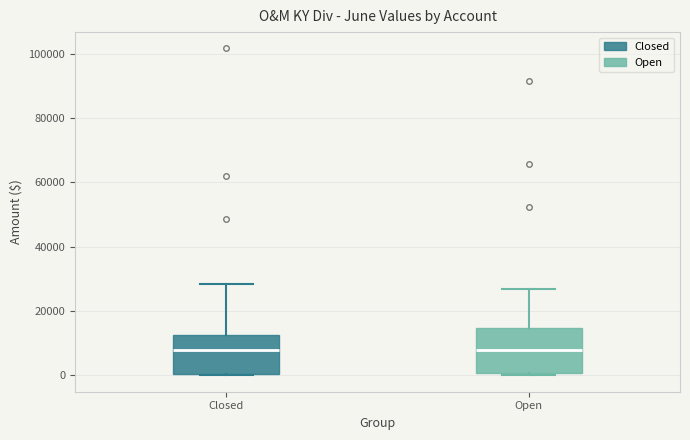

Reading left to right, transcribe this box plot: for each box, give where its median line is, the range the box spans, and where its two whiskers end, as read against the y-axis. The values are not printed on the chart, so give them approximately, as read against the axis.

Closed: median 8000, box 0 to 12000, whiskers 0 to 28000
Open: median 8000, box 0 to 14000, whiskers 0 (just below the box's lower edge) to 26000